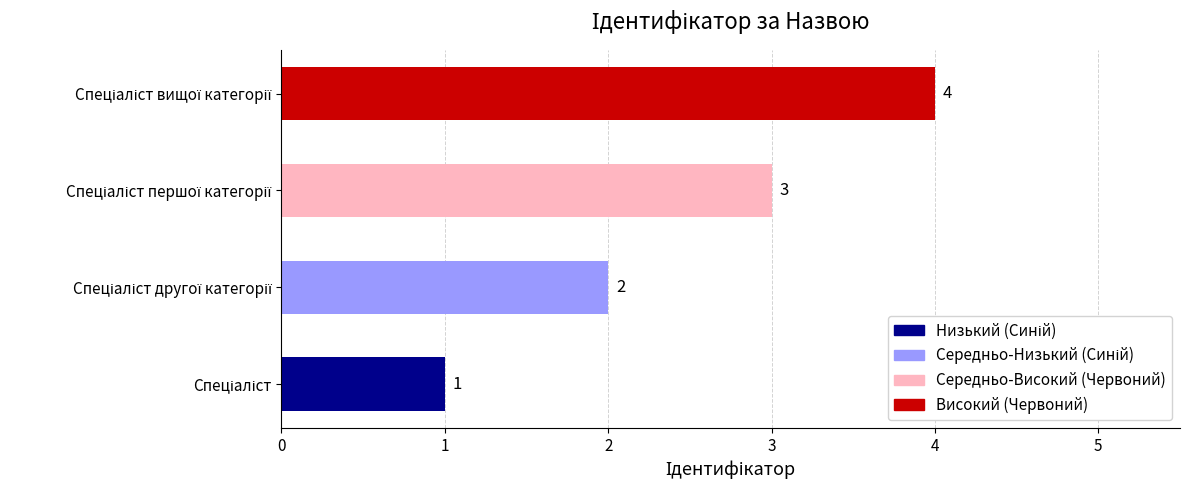

What is the greatest value displayed?

4